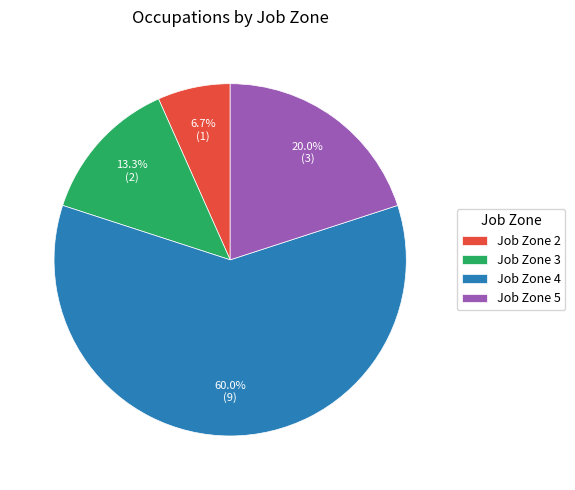

To the nearest percent, what portion does Job Zone 5 represent?

20%